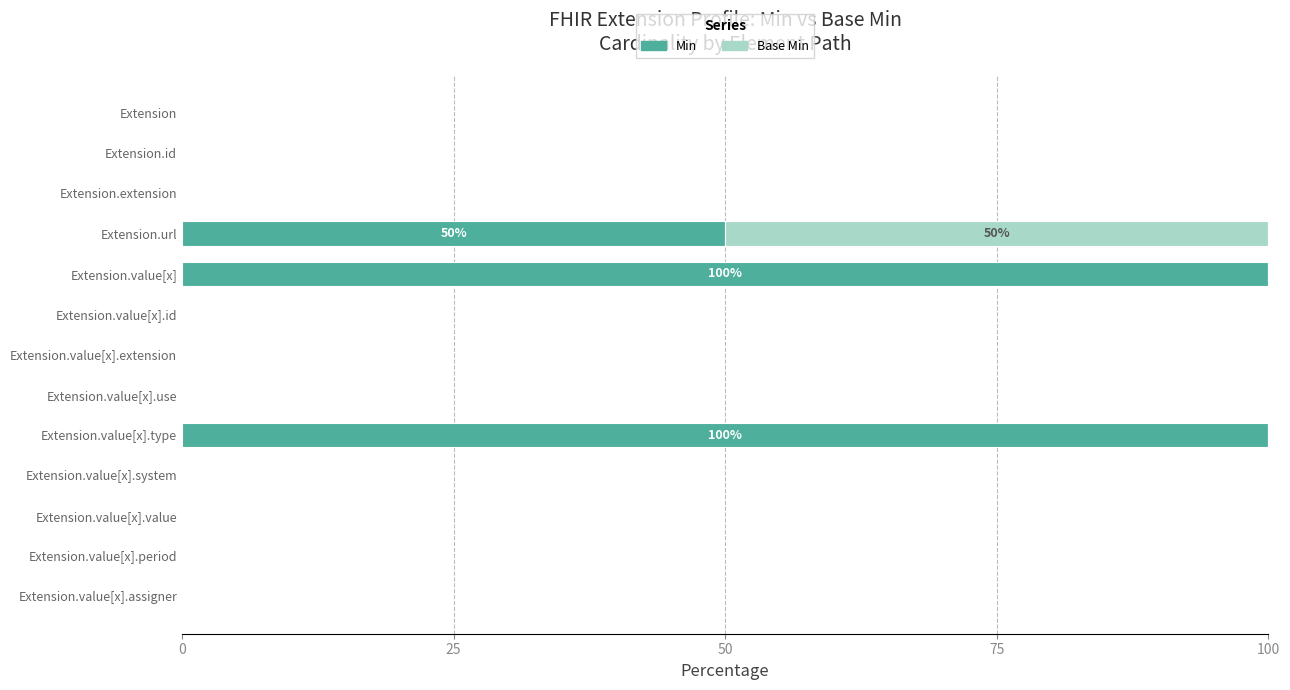

What is the sum of all Min values?

250